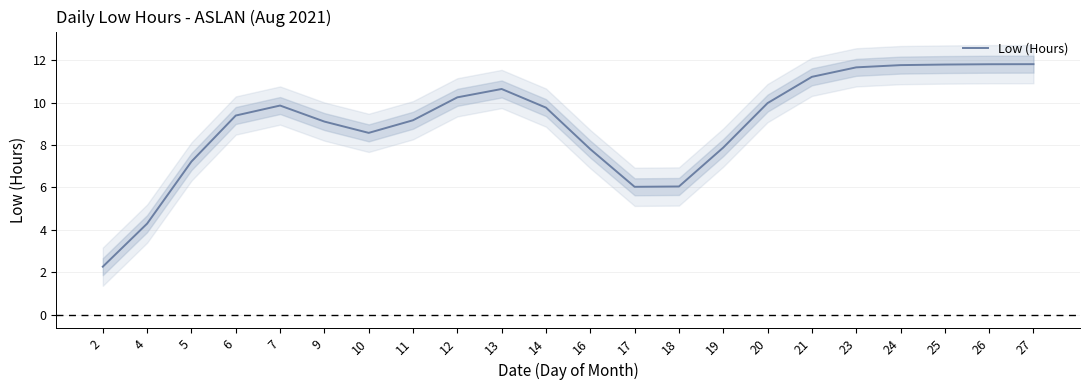

How many points are lower than both their immediate neighbors (excluding endpoints)?

2